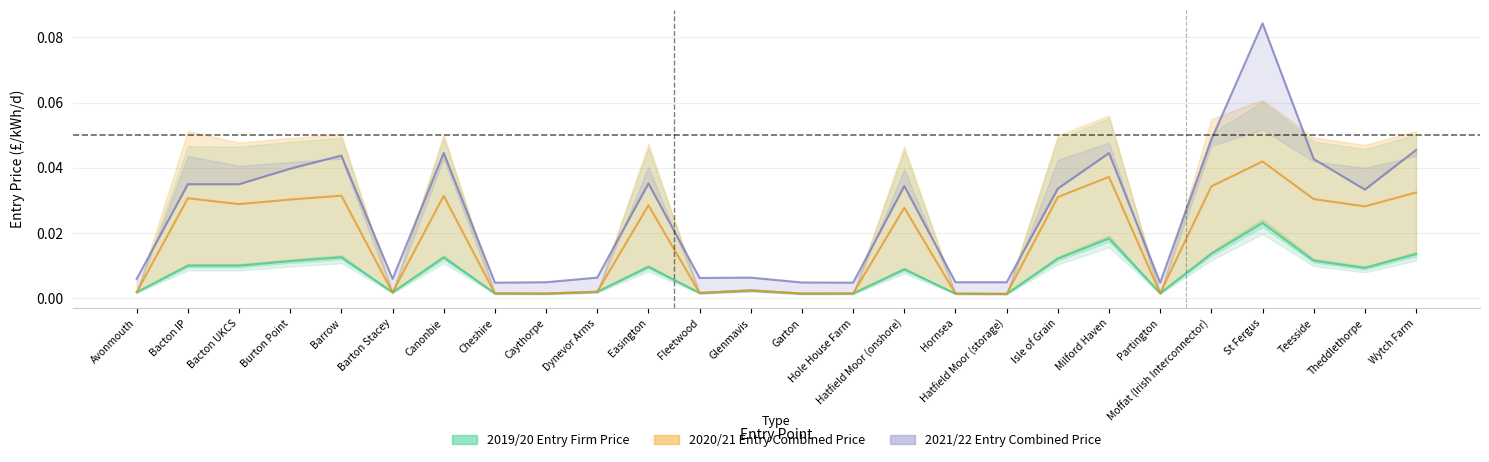

True or false: 2020/21 Entry Firm Price and 2019/20 Entry Interruptible Price intersect in this chart.

False